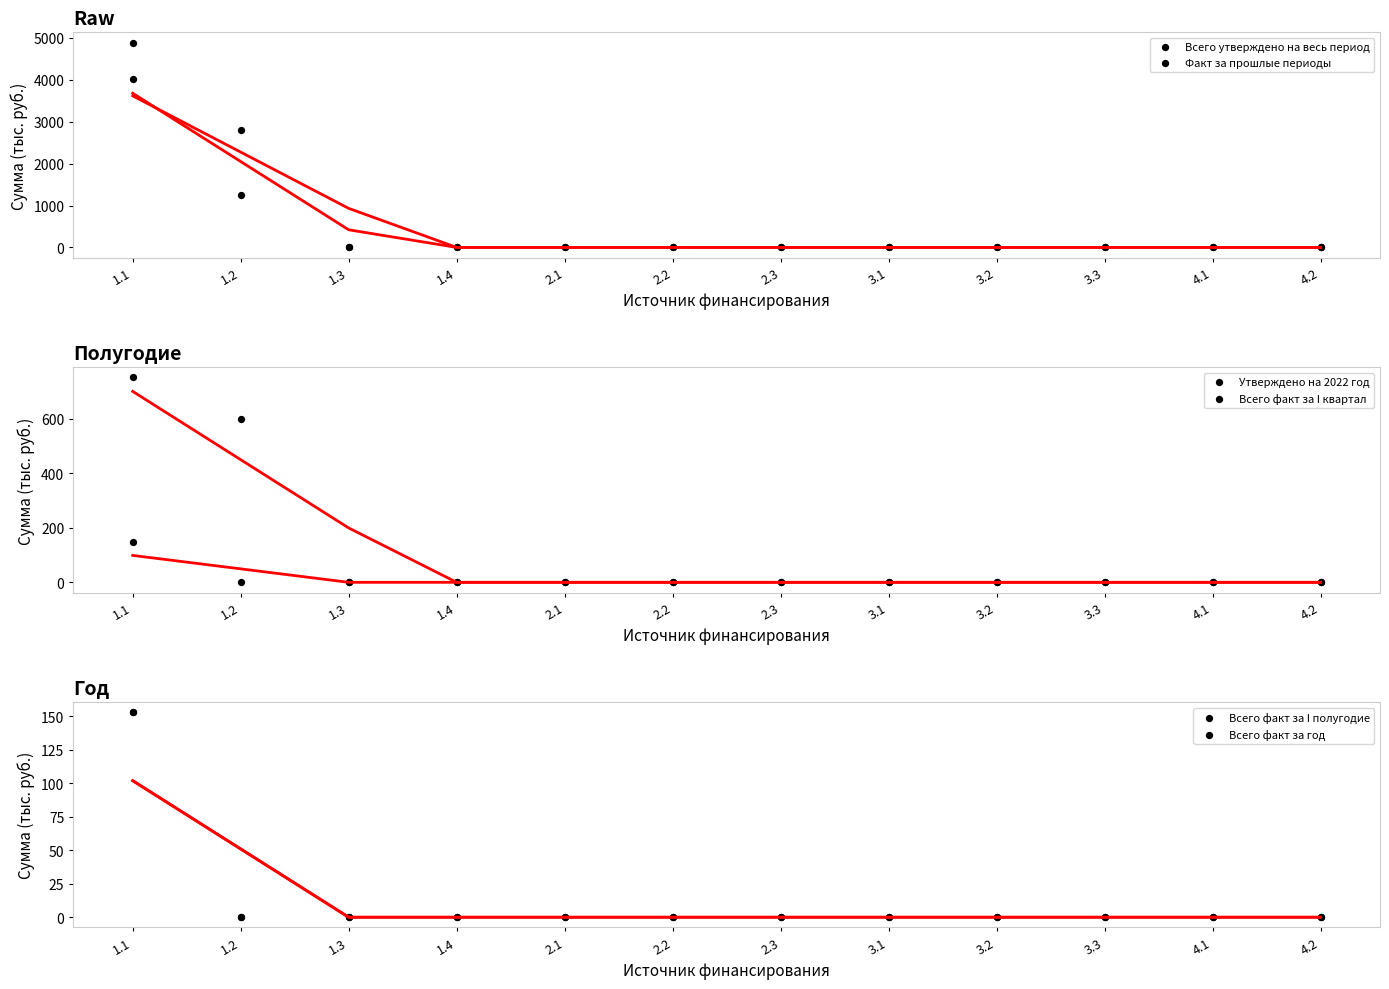

What are all the series names shown in the legend?

Всего утверждено на весь период, Факт за прошлые периоды, Утверждено на 2022 год, Всего факт за I квартал, Всего факт за I полугодие, Всего факт за год